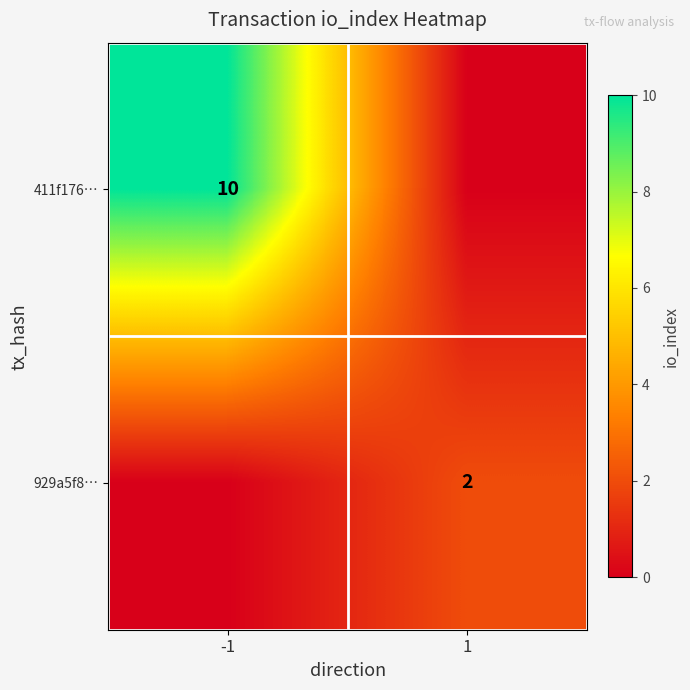

Which has a higher value, -1 or 1?

-1